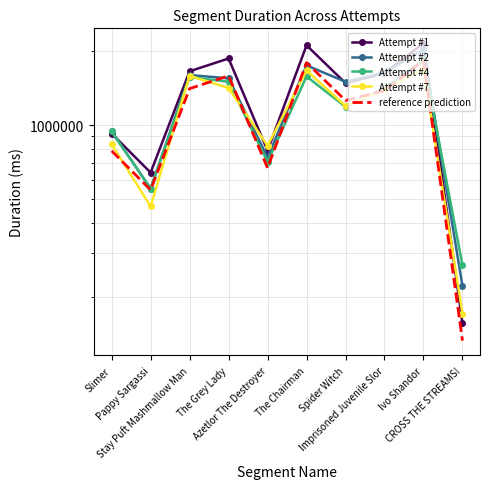

Which series has the widest spread of values?

Attempt #1